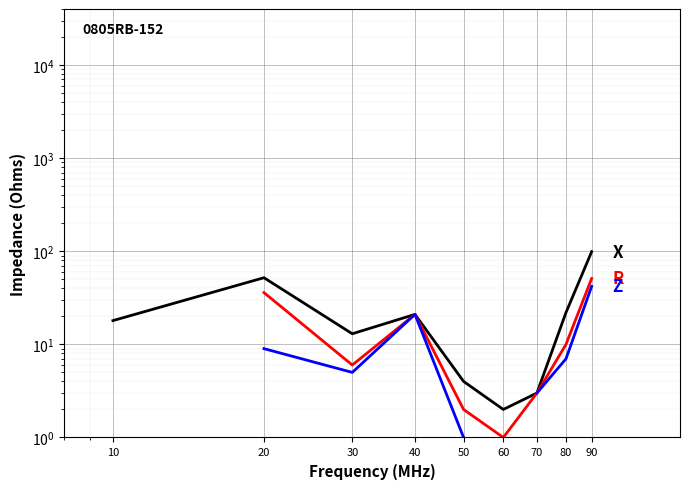

At 40, list the series in order from smallest to largest.

X, R, Z